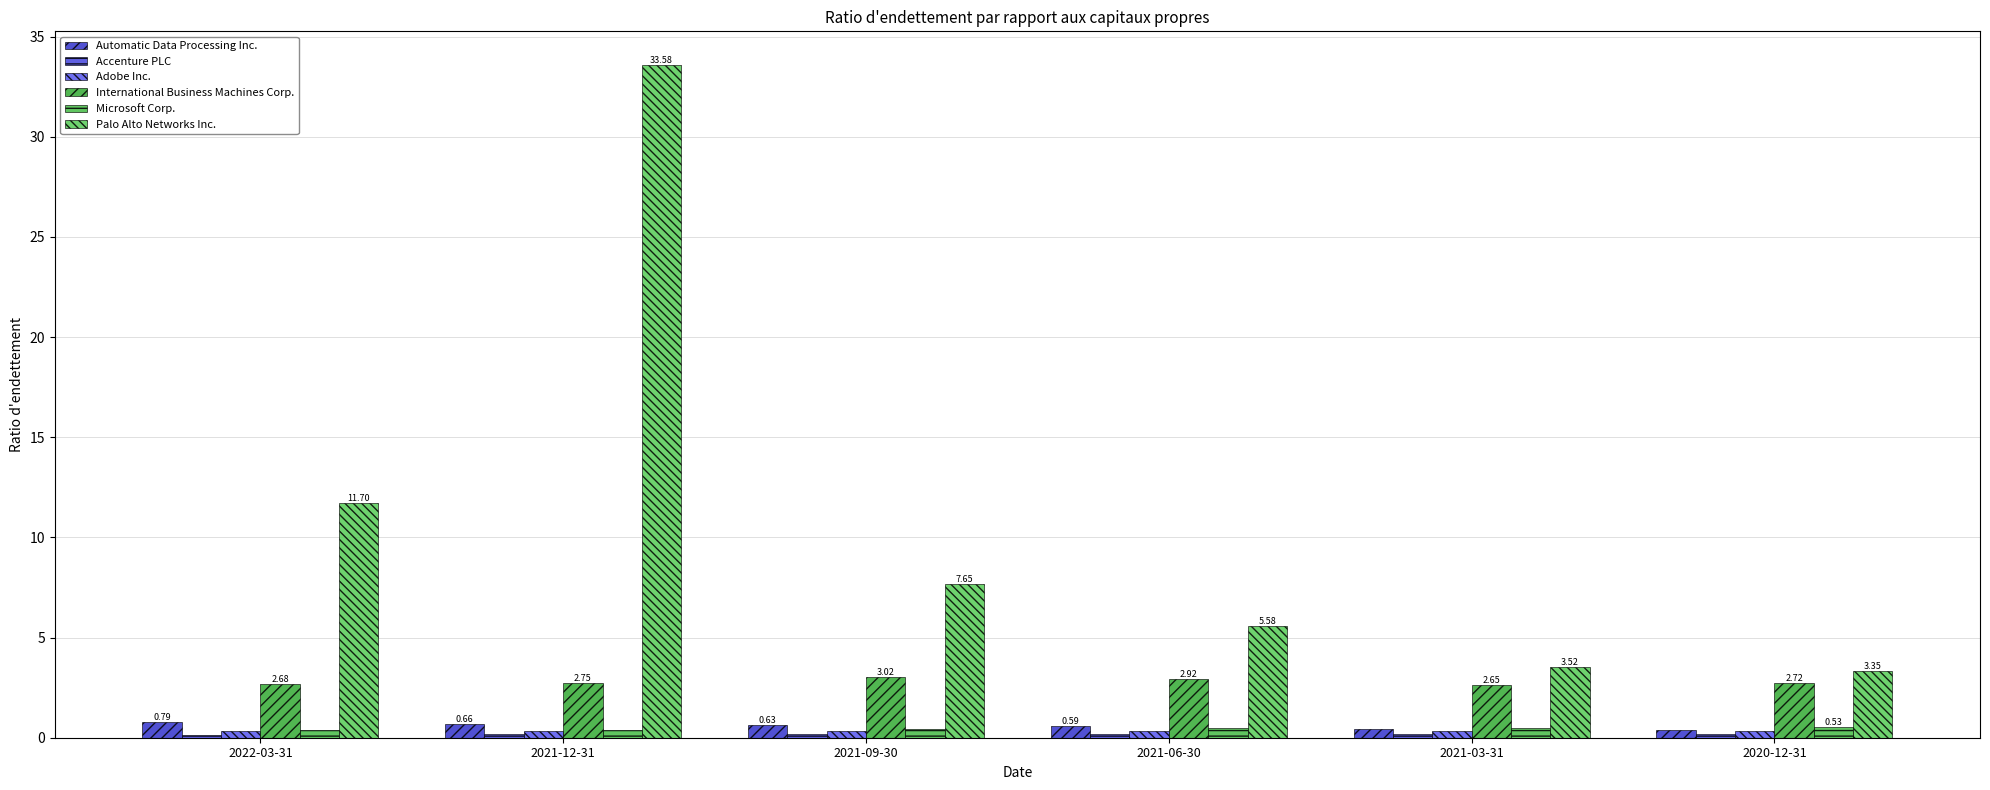

Are the bars horizontal?

No